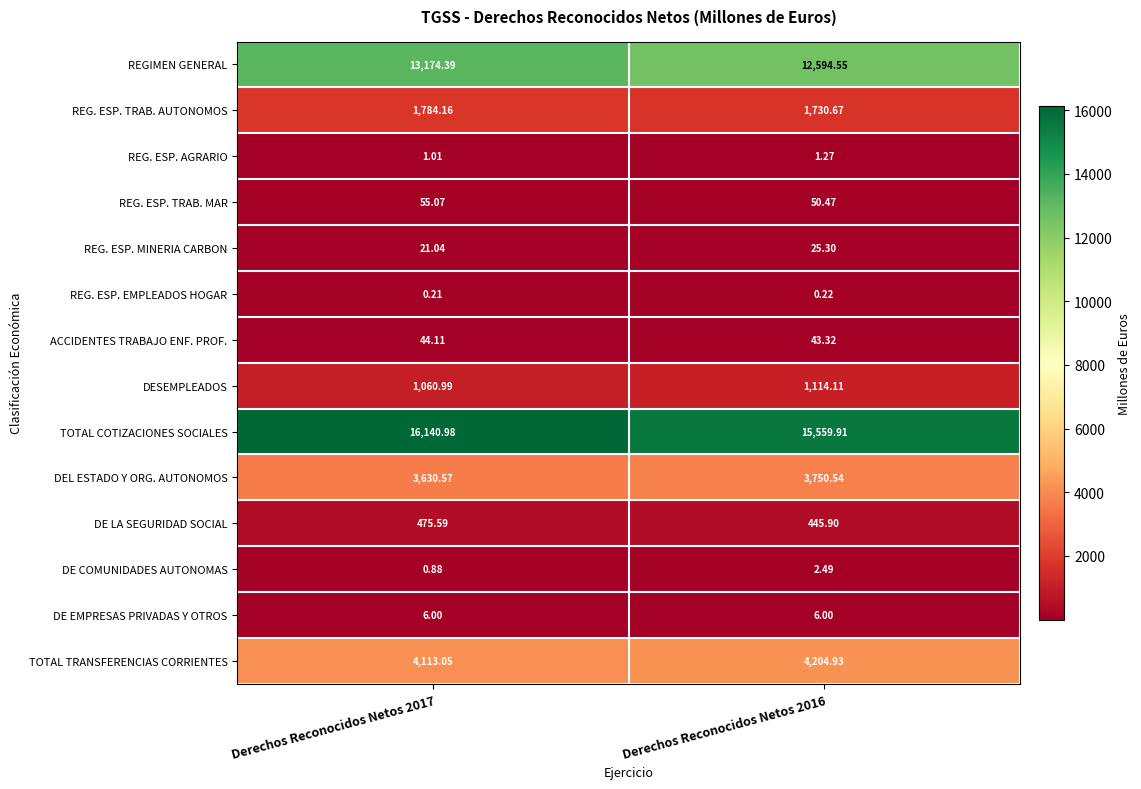

Is the value of DEL ESTADO Y ORG. AUTONOMOS at Derechos Reconocidos Netos 2016 greater than the value of REG. ESP. TRAB. AUTONOMOS at Derechos Reconocidos Netos 2016?

Yes